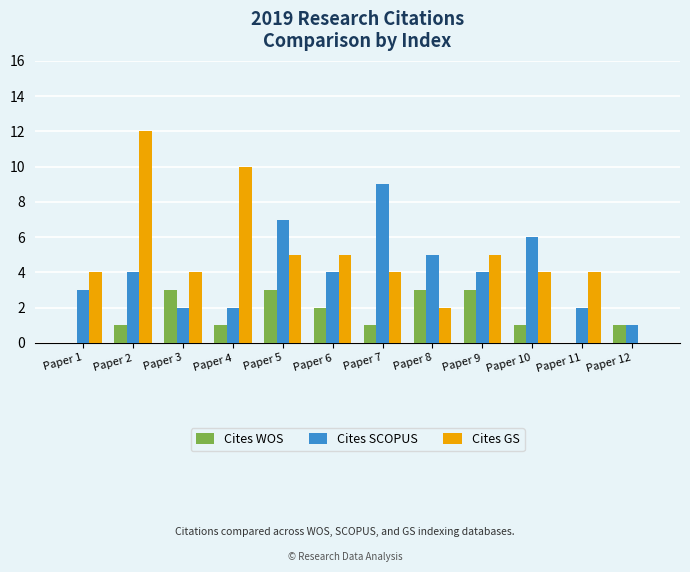

At which category is the sum across all series the highest?

Paper 2